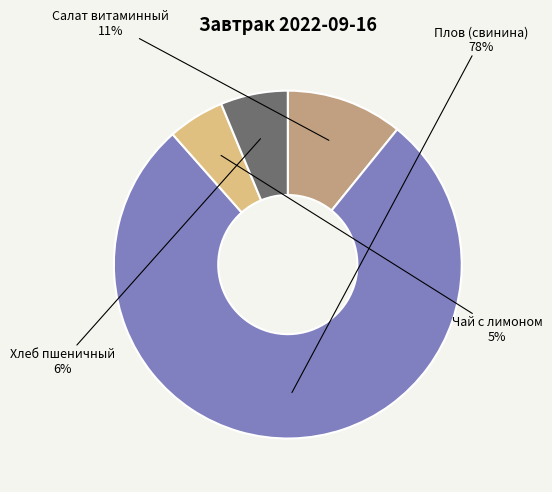

Is there a majority slice in this chart?

Yes